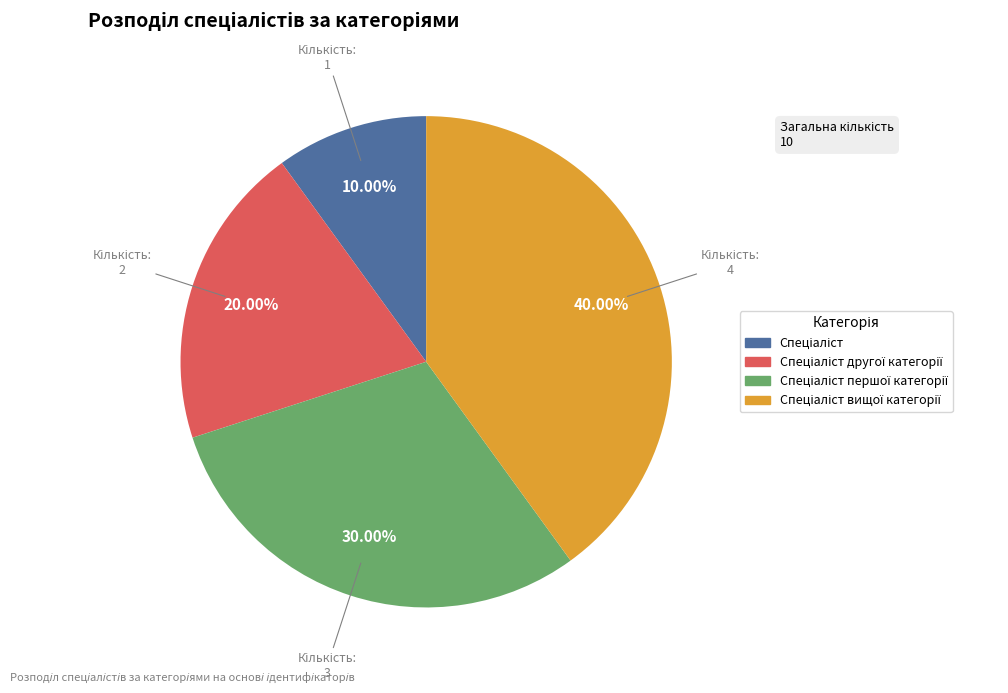

Is there any slice that represents more than half of the pie?

No